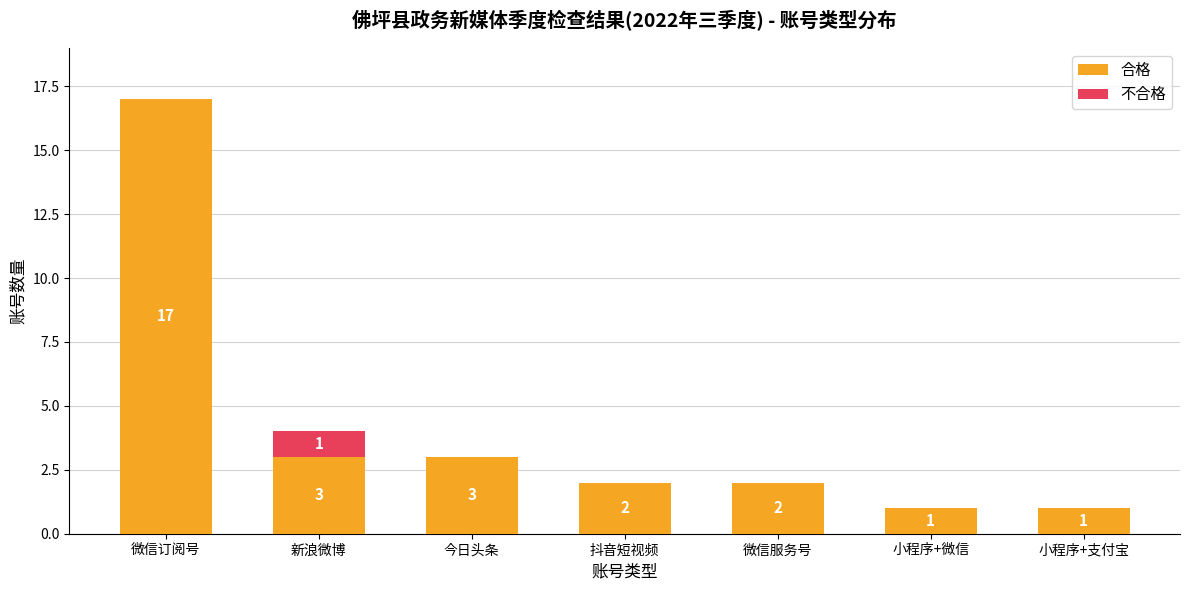

What are all the series names shown in the legend?

合格, 不合格